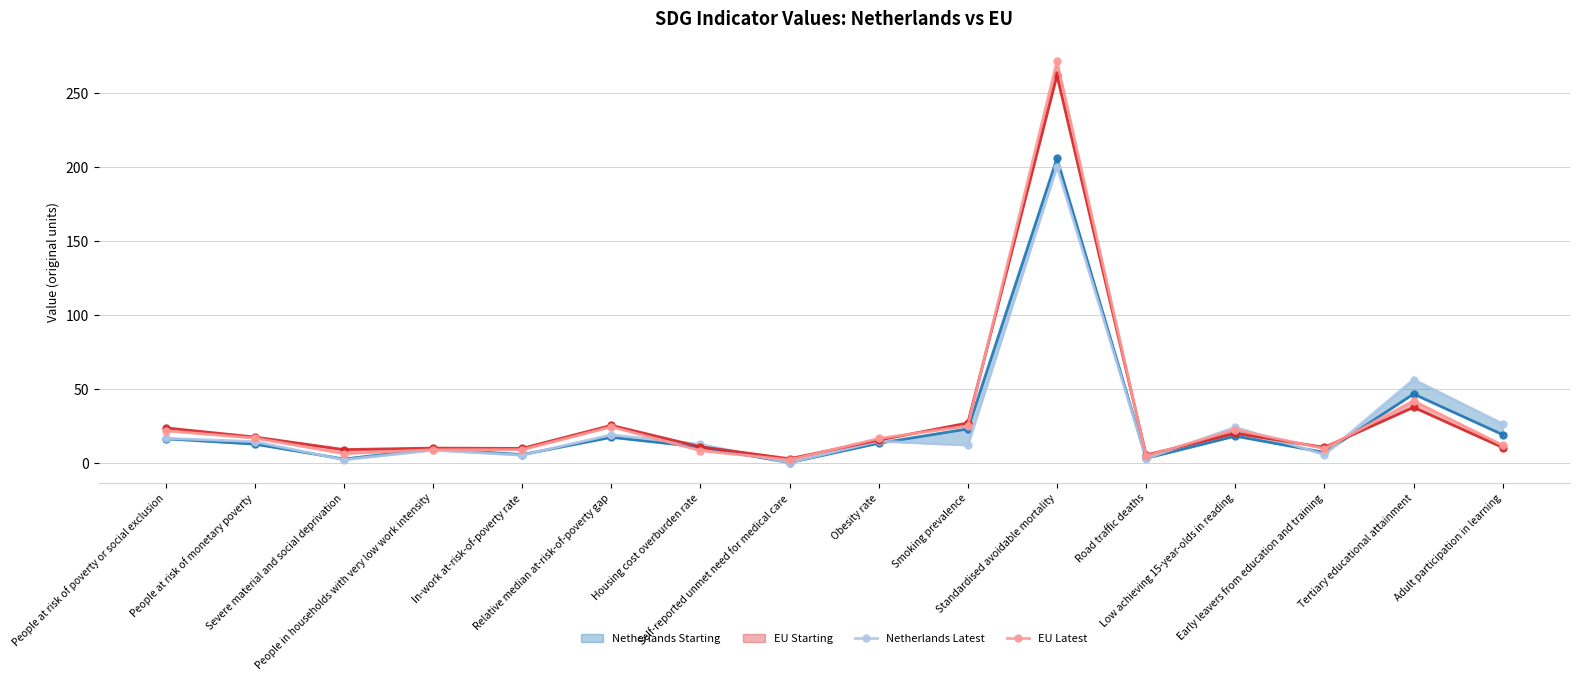

What is the label of the 9th point from the left?

Obesity rate